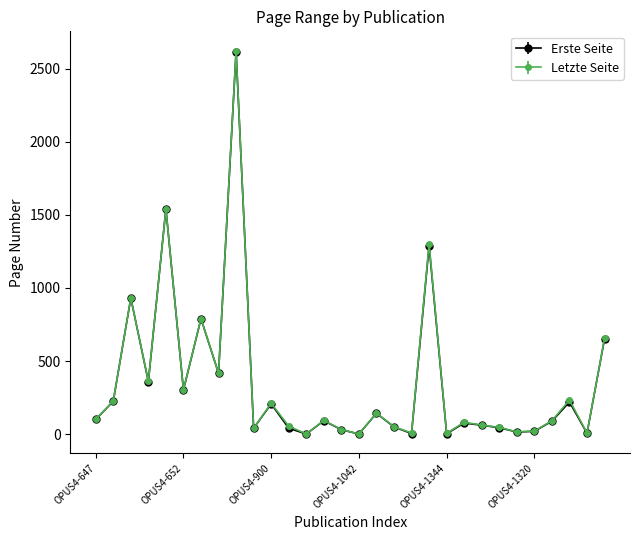

True or false: Letzte Seite has more than 1 points higher than both neighbors.

True